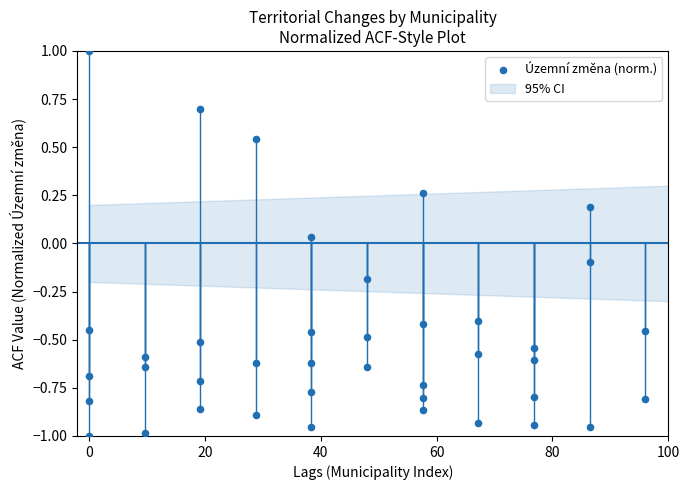

What is the range of Y values (max minus min)?

2.0